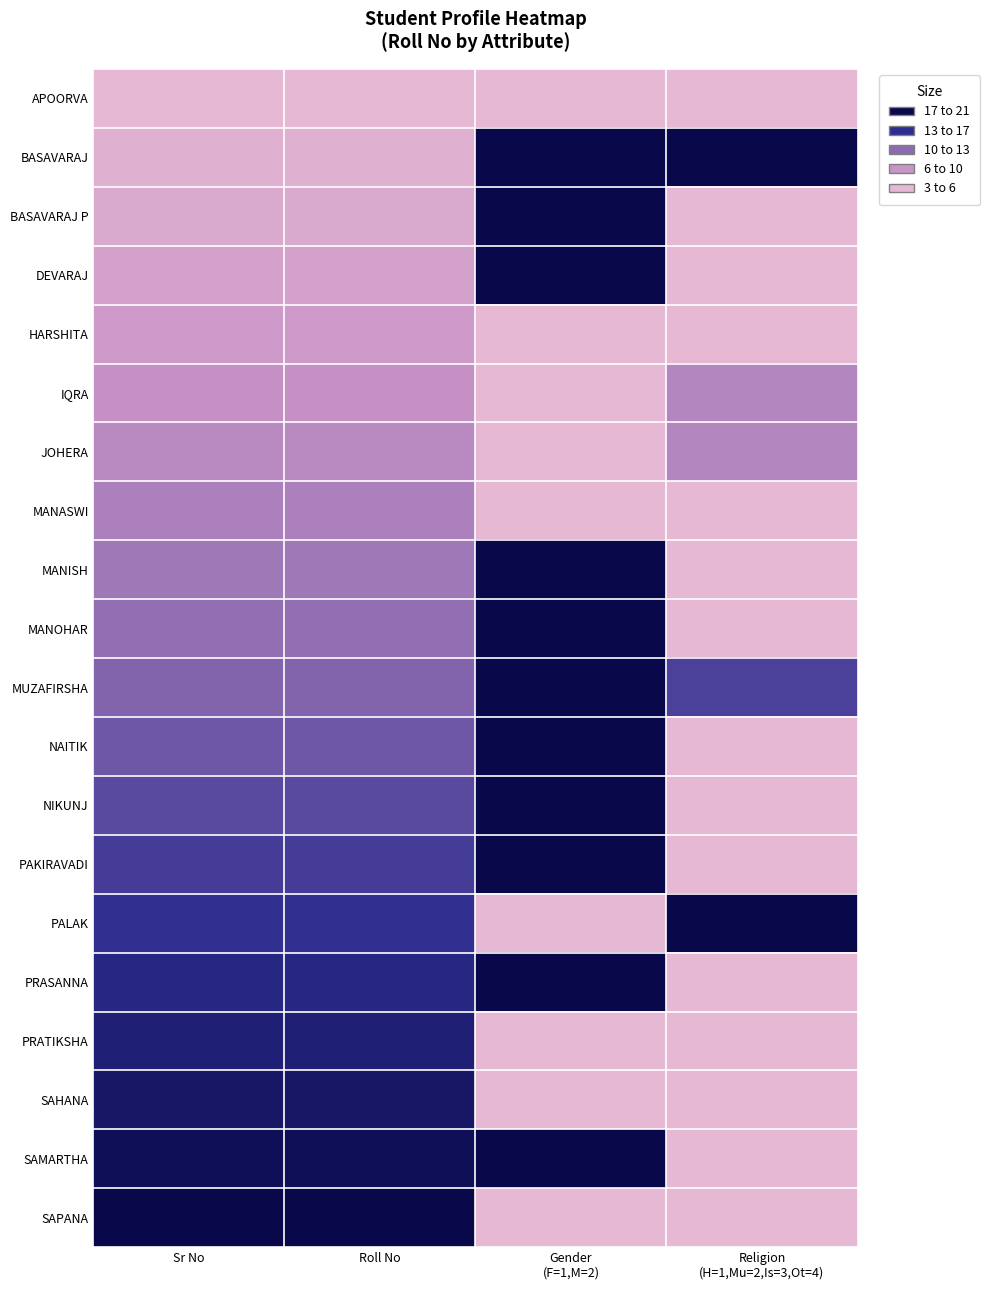

How many distinct data groups are displayed?

20